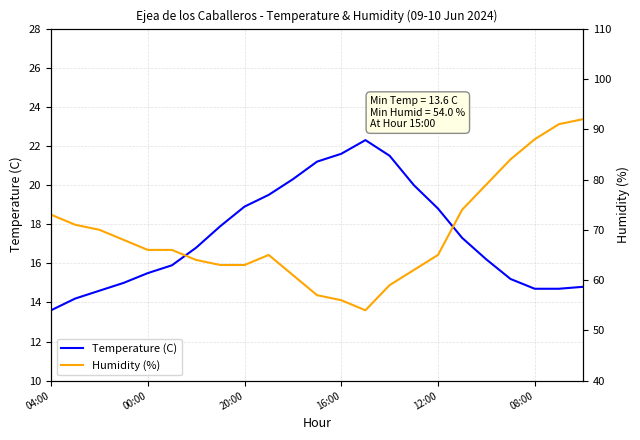

The Temperature (C) series shows 18.9 at 20:00. True or false?

True